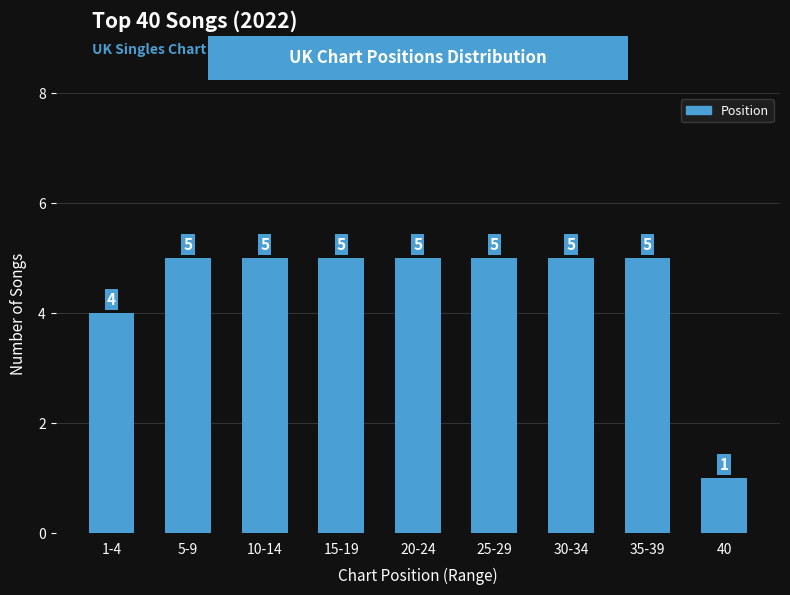

Reading left to right, list all the values displayed in this chart.

4	5	5	5	5	5	5	5	1